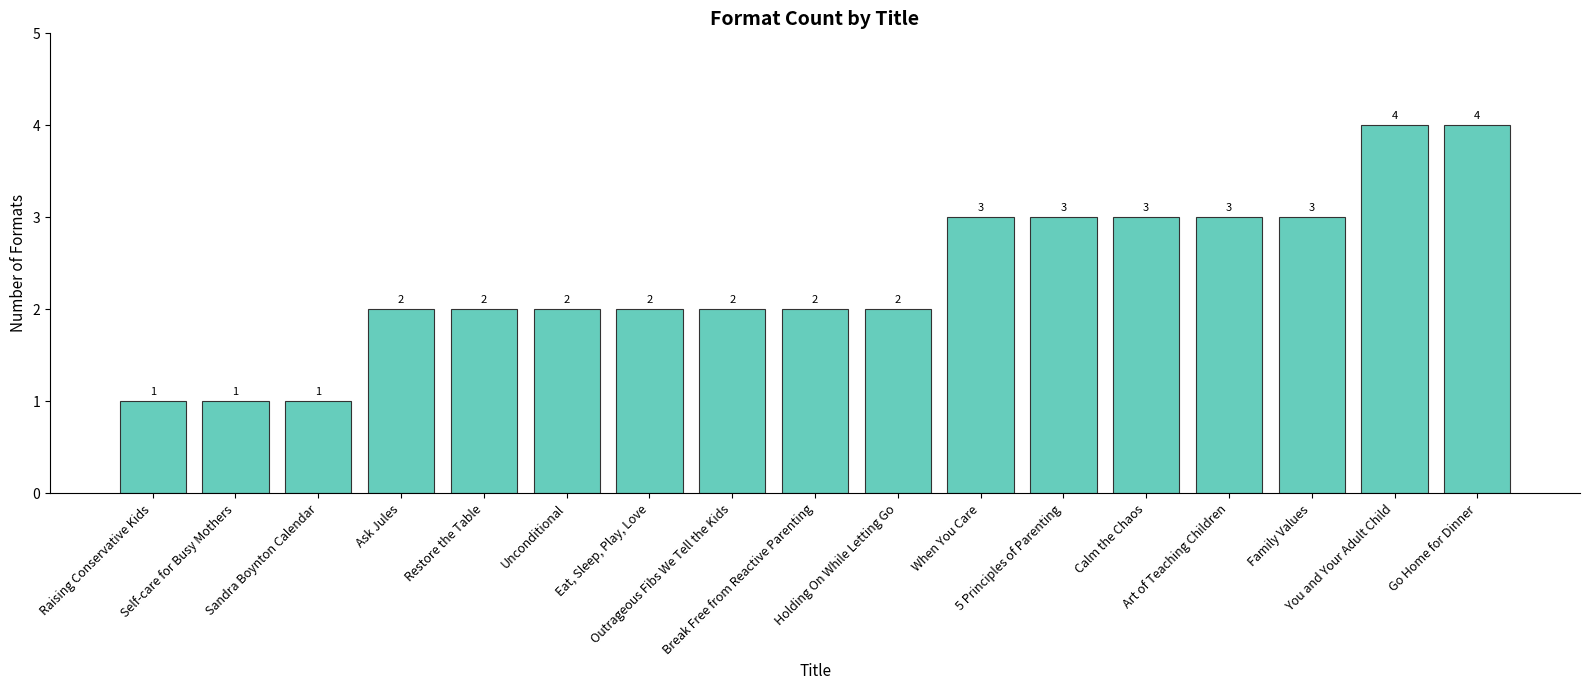

Reading left to right, extract all data points from this chart.

1	1	1	2	2	2	2	2	2	2	3	3	3	3	3	4	4